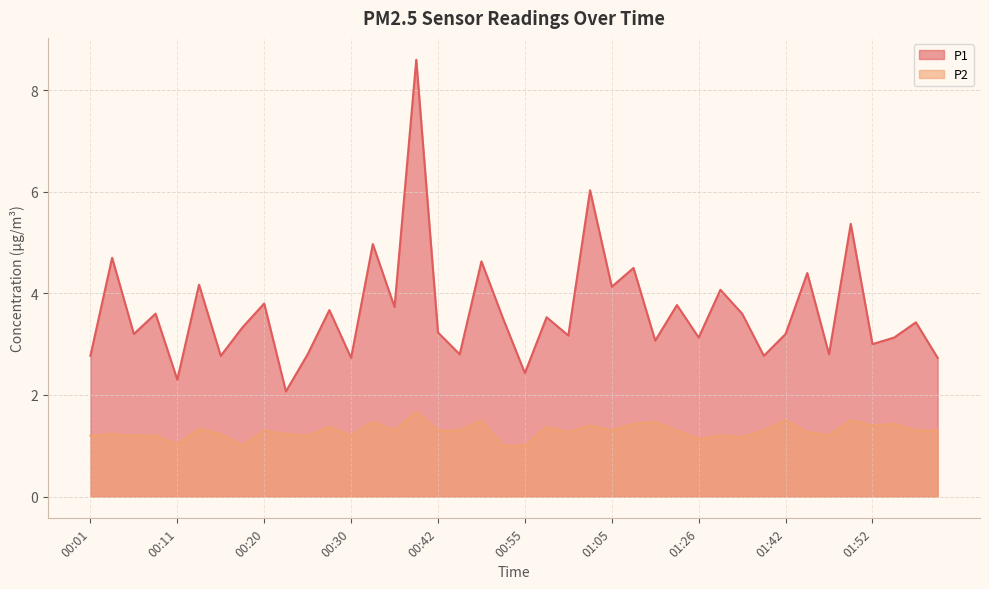

Which series has the widest spread of values?

P1